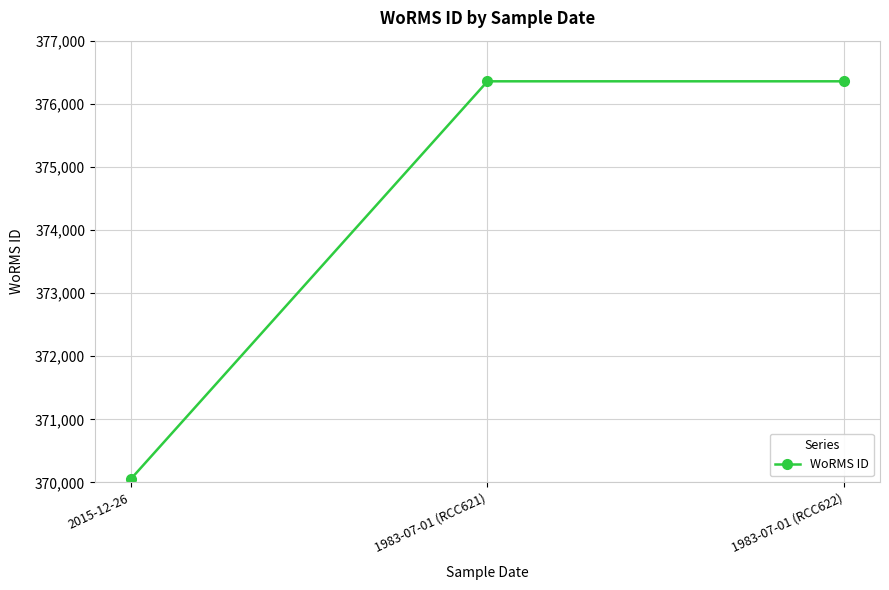

The chart shows a value of 629425 at 2015-12-26. True or false?

False